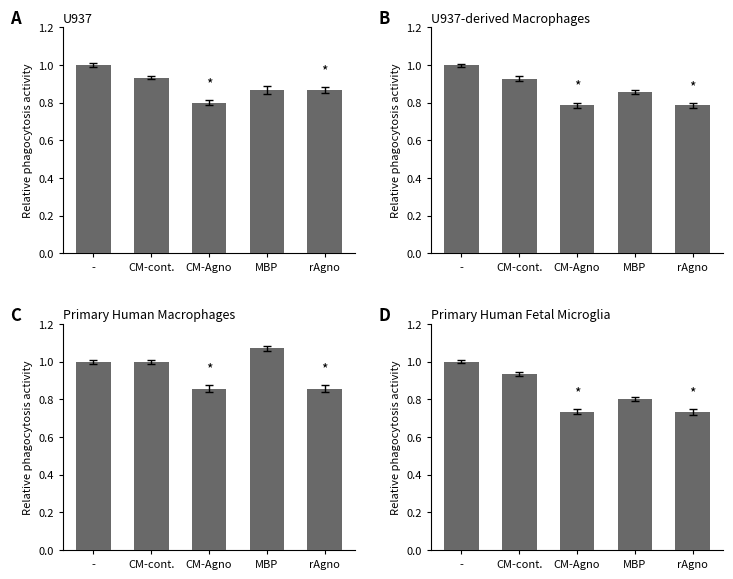

How many data points does each series have?

5